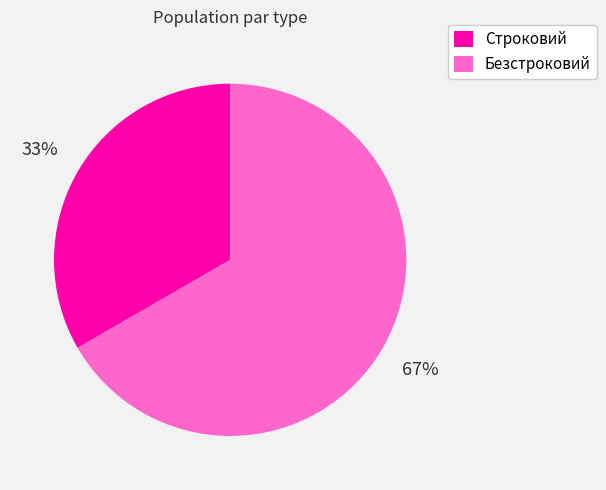

How many slices are in this pie chart?

2